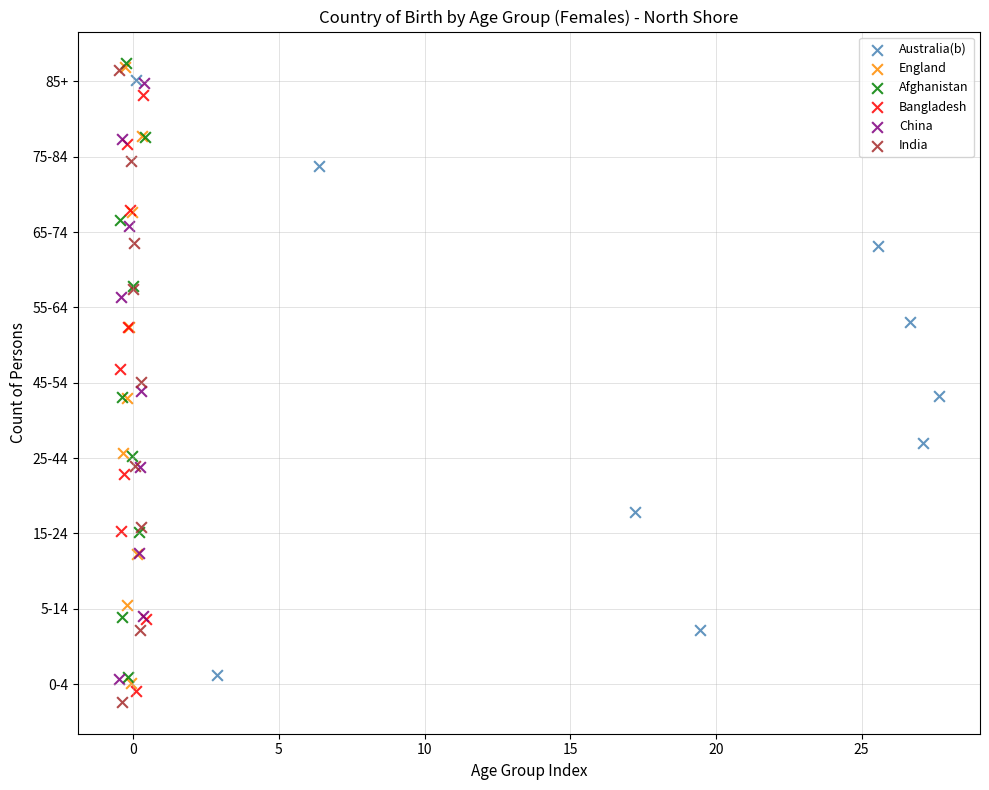

What are all the series names shown in the legend?

Australia(b), England, Afghanistan, Bangladesh, China, India